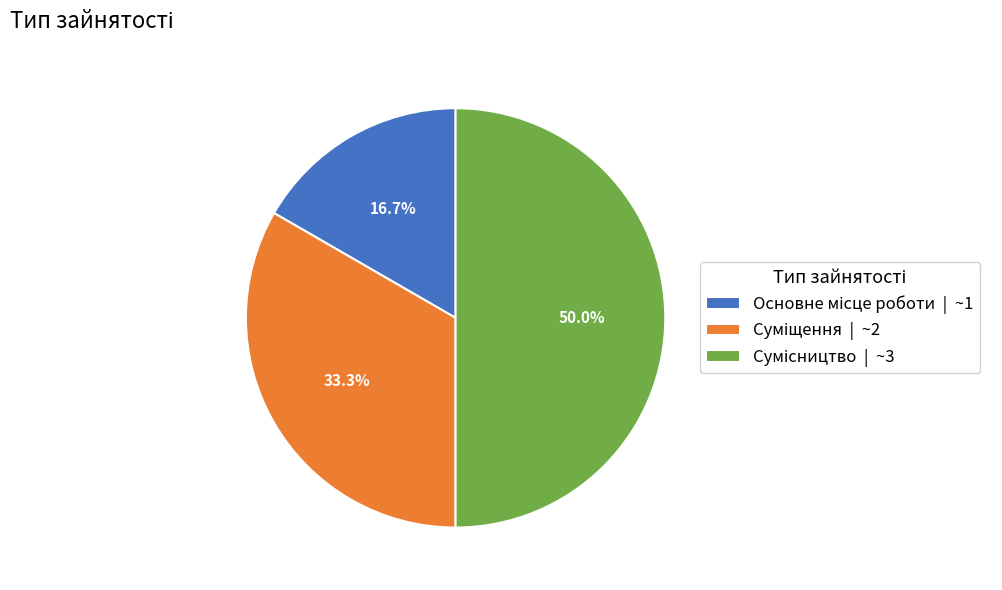

Count the number of slices in the pie.

3